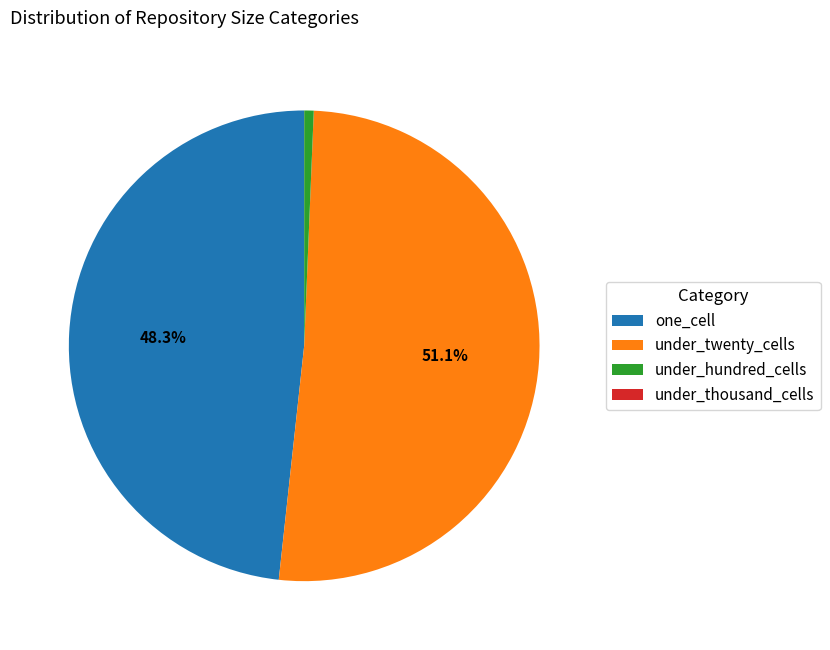

Combined, what portion of the pie is under_twenty_cells and one_cell?

99.4%